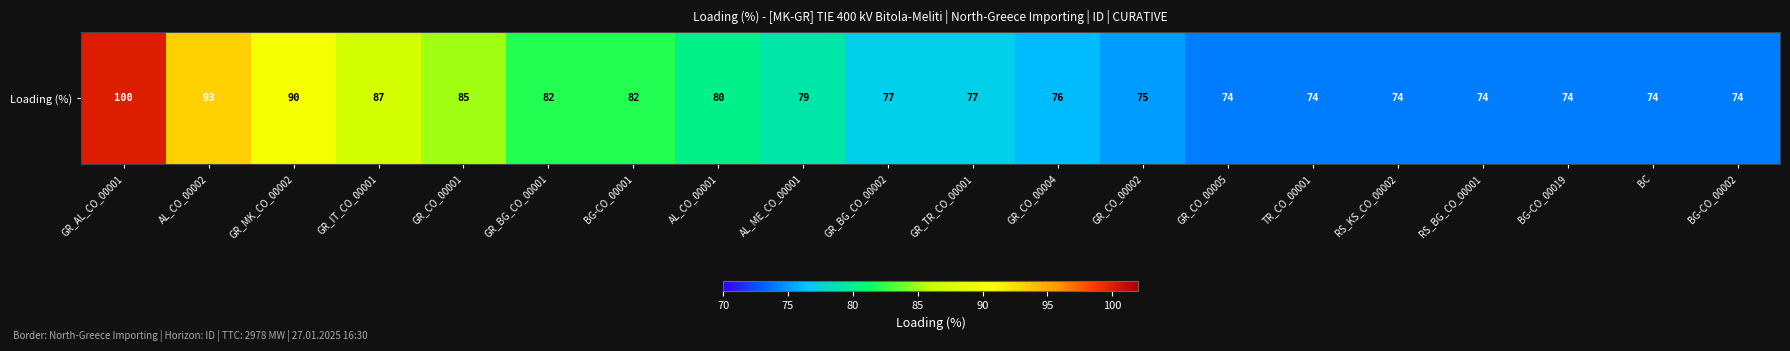

At which category does the chart reach its peak across all series?

GR_AL_CO_00001